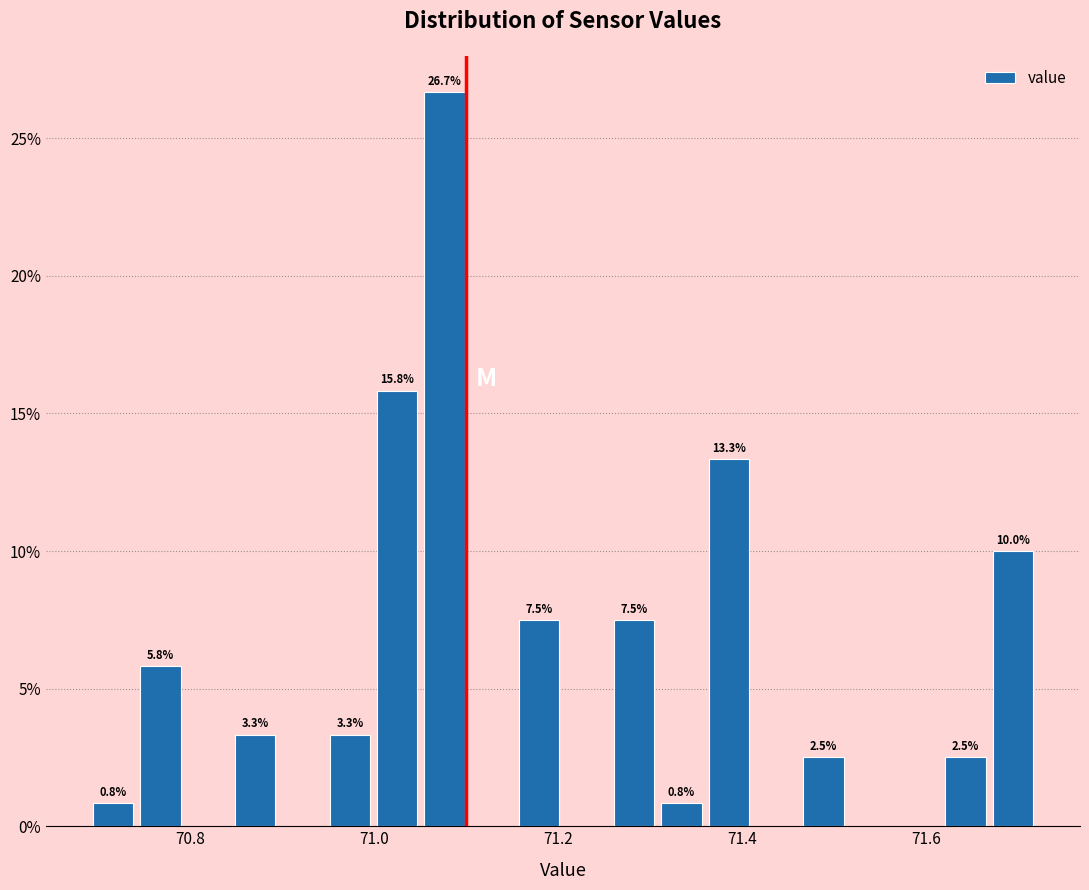

Around what value on the x-axis is the tallest bar? Give the approximate position of its centre, as read against the axis.

71.08